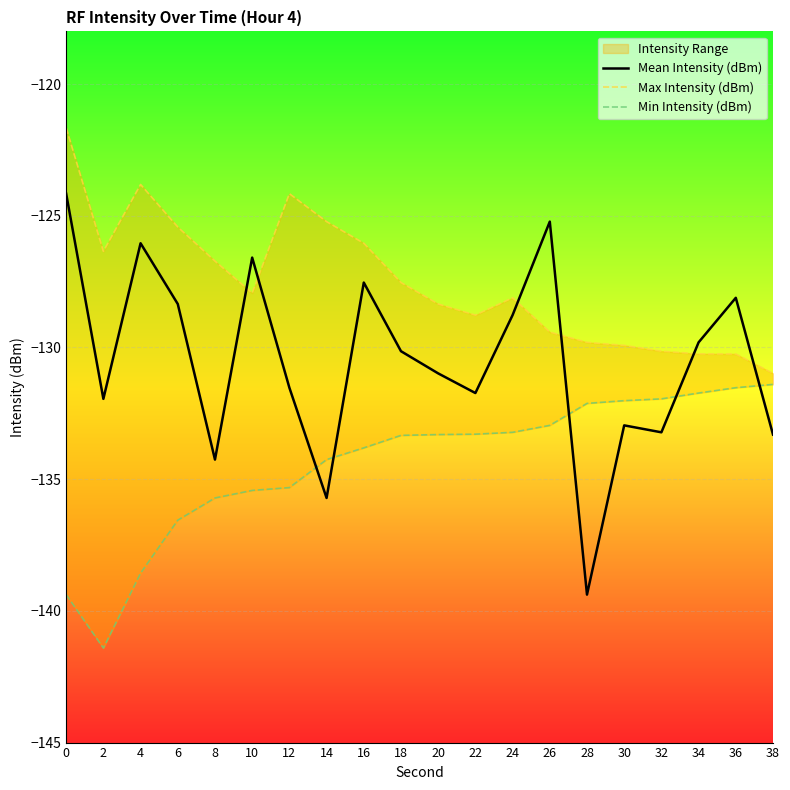

What is the spread (max minus min) of values at 0?

17.7